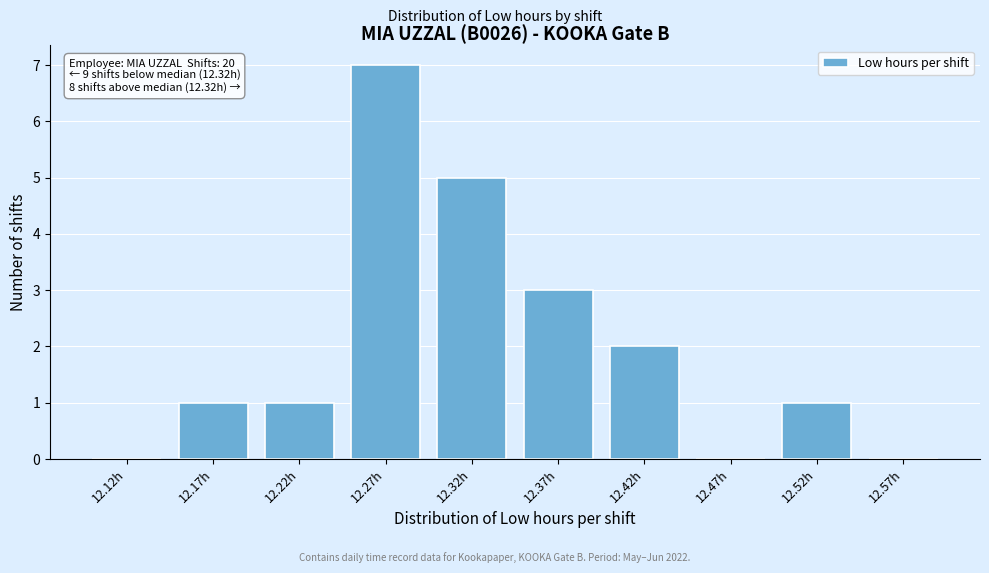

Reading left to right, list all the values displayed in this chart.

12.12h=0	12.17h=1	12.22h=1	12.27h=7	12.32h=5	12.37h=3	12.42h=2	12.47h=0	12.52h=1	12.57h=0